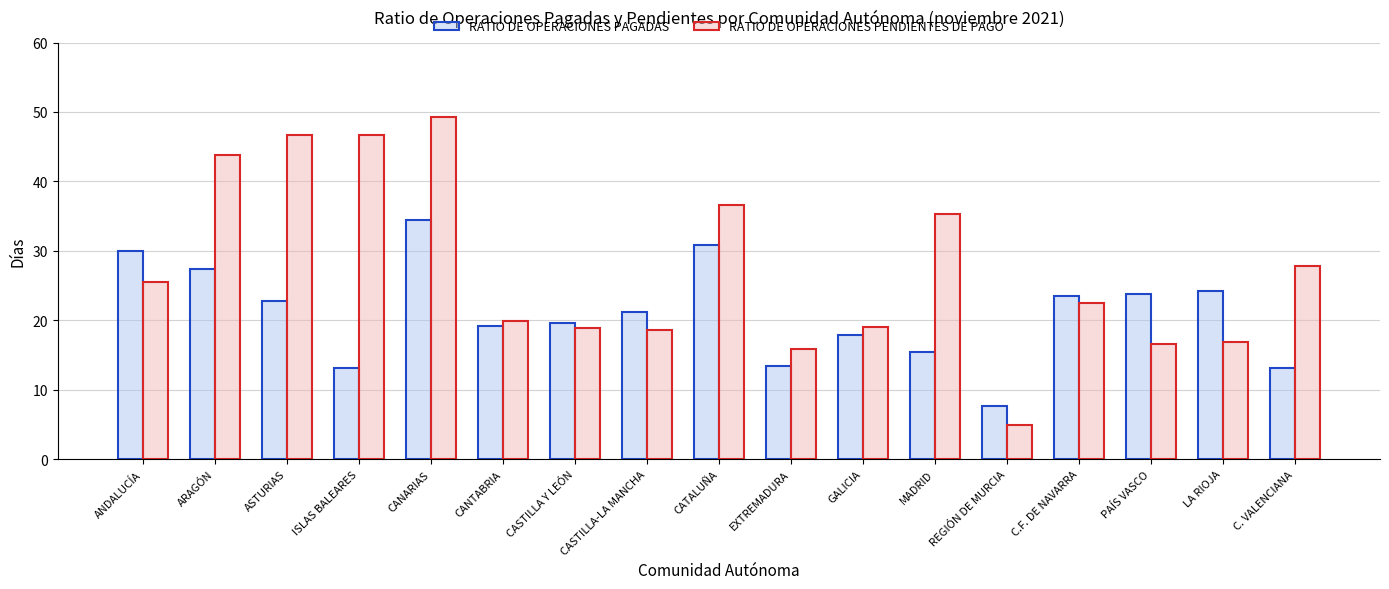

Count the number of data series in this chart.

2